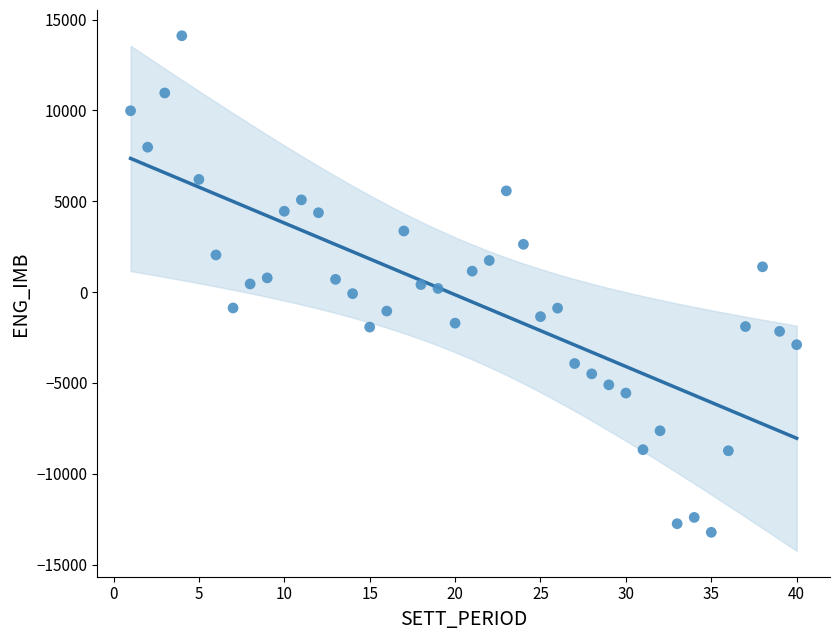

What is the range of Y values (max minus min)?

27329.3